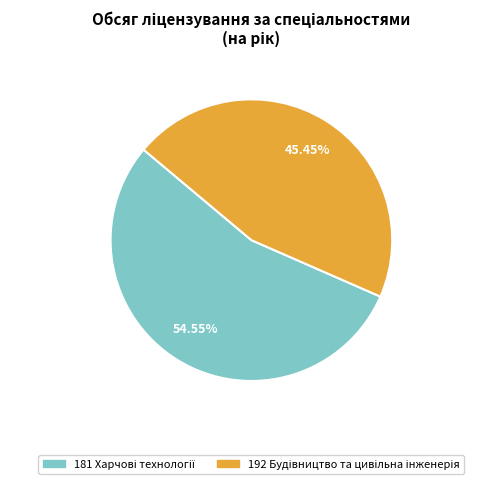

Does any single category account for the majority?

Yes